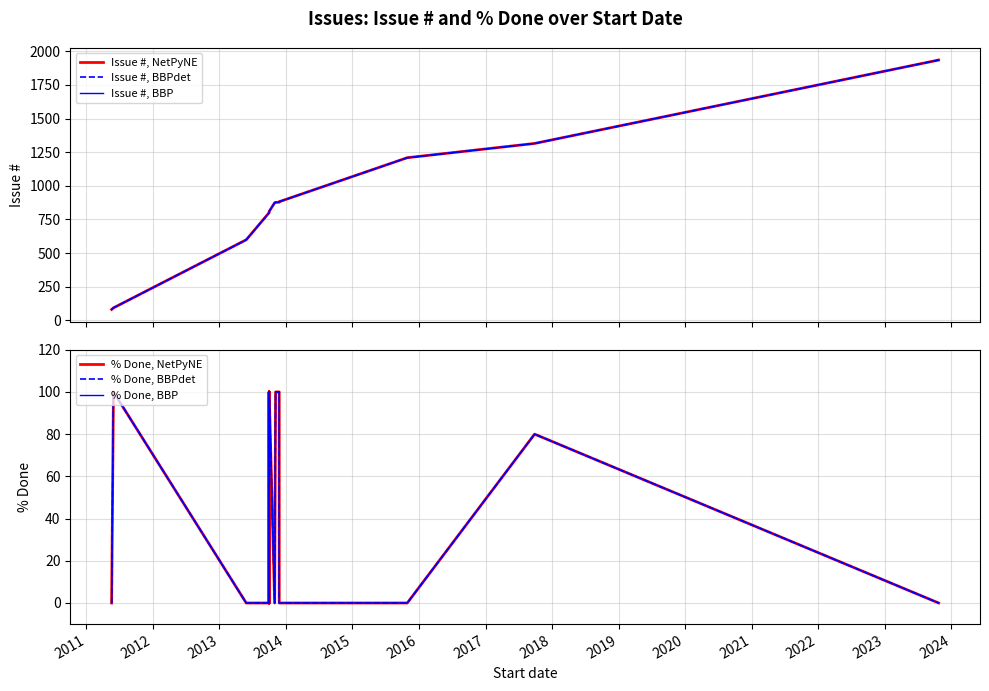

Which category has the highest value in the % Done, BBPdet series?

2011